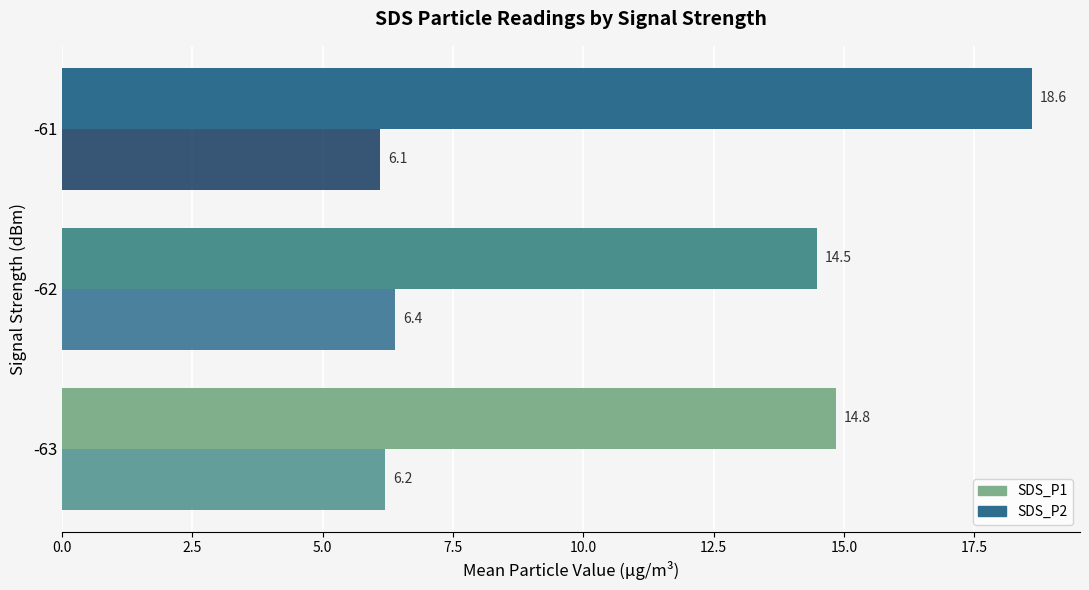

What is the value of the SDS_P1 bar at the 2nd from the left?

14.5